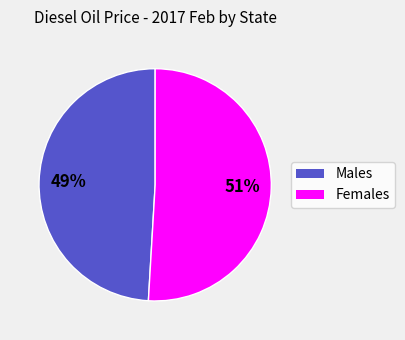

Does any single category account for the majority?

Yes